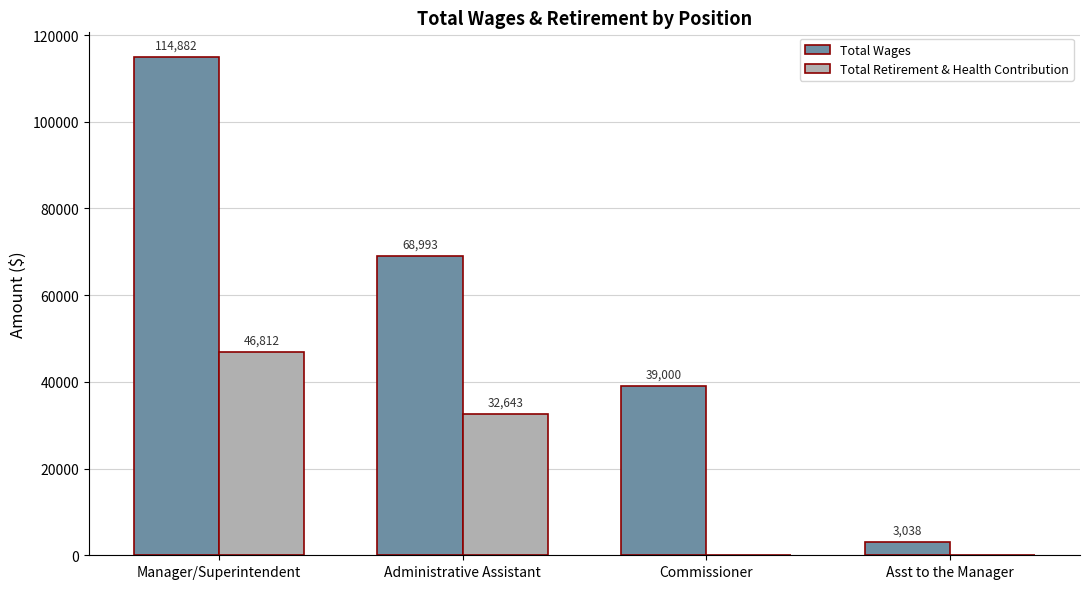

Between Manager/Superintendent and Administrative Assistant, which series saw the biggest shift?

Total Wages